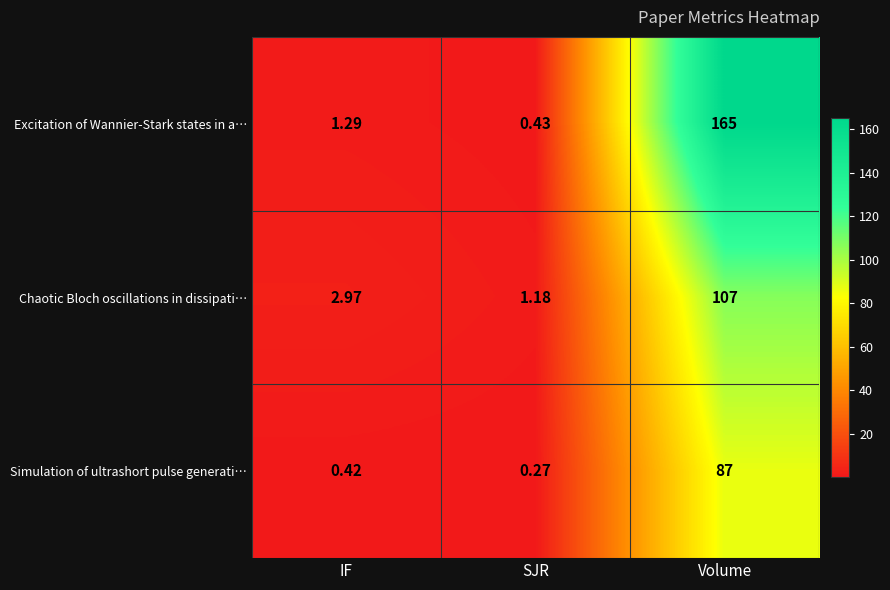

Rank the series at IF from lowest to highest value.

Simulation of ultrashort pulse generati…, Excitation of Wannier-Stark states in a…, Chaotic Bloch oscillations in dissipati…